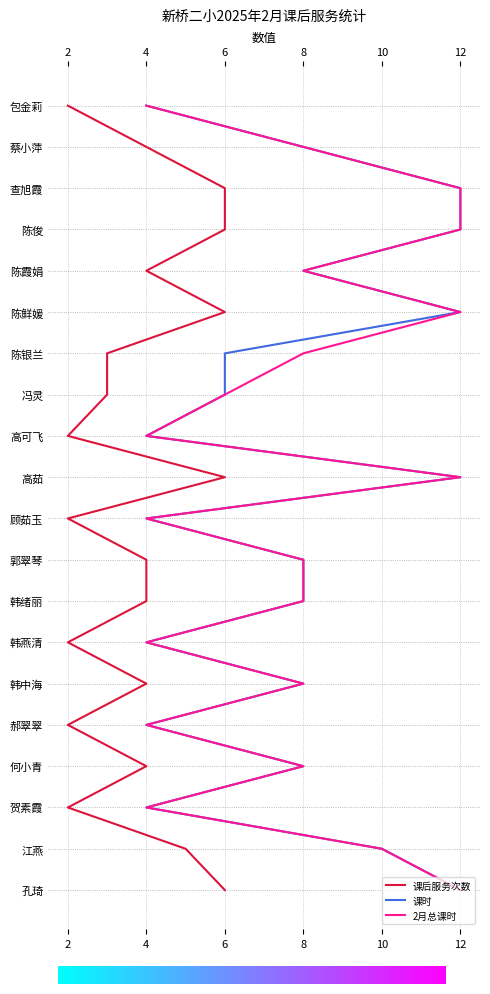

In 课后服务次数, how many points are higher than both neighbors (excluding endpoints)?

4